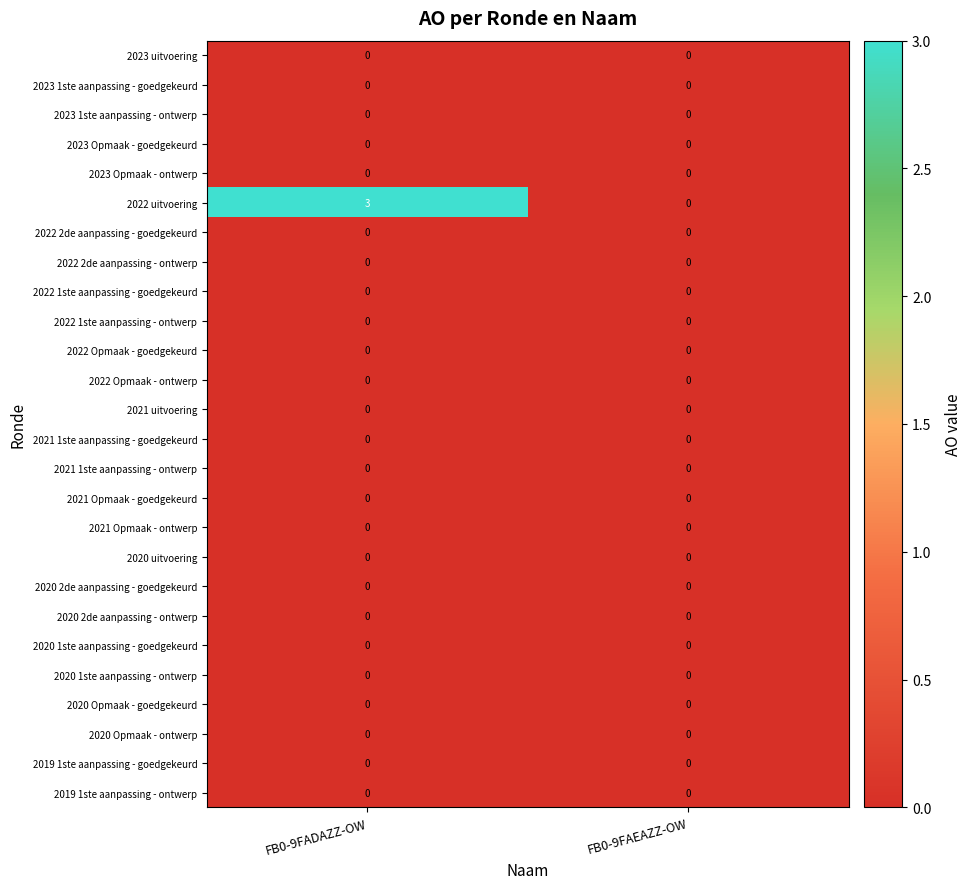

Is it true that 2023 Opmaak - ontwerp equals 0 at FB0-9FADAZZ-OW?

True